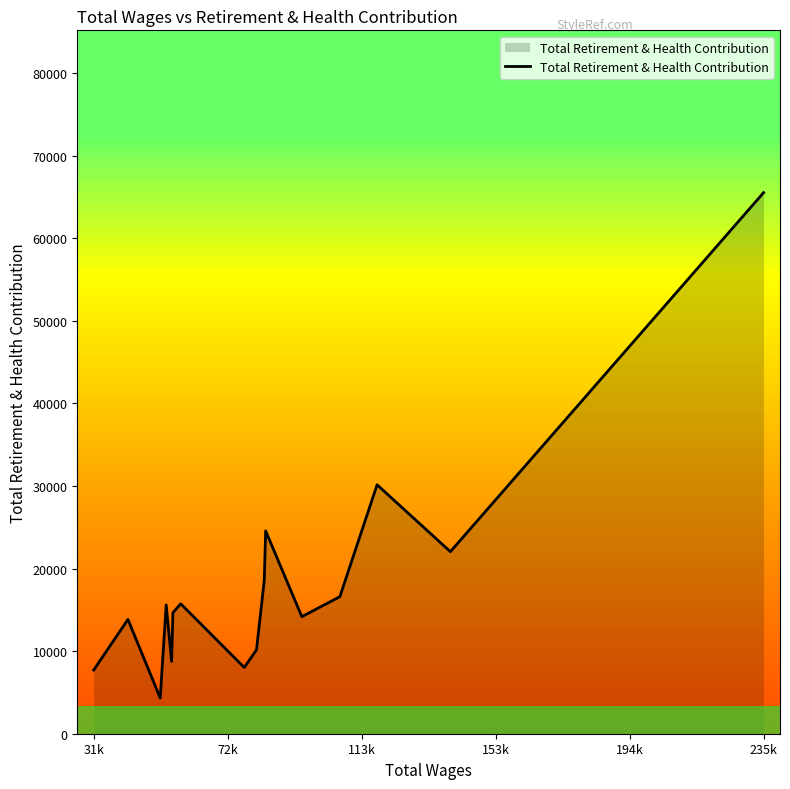

True or false: the data has more than 2 interior local peaks.

True